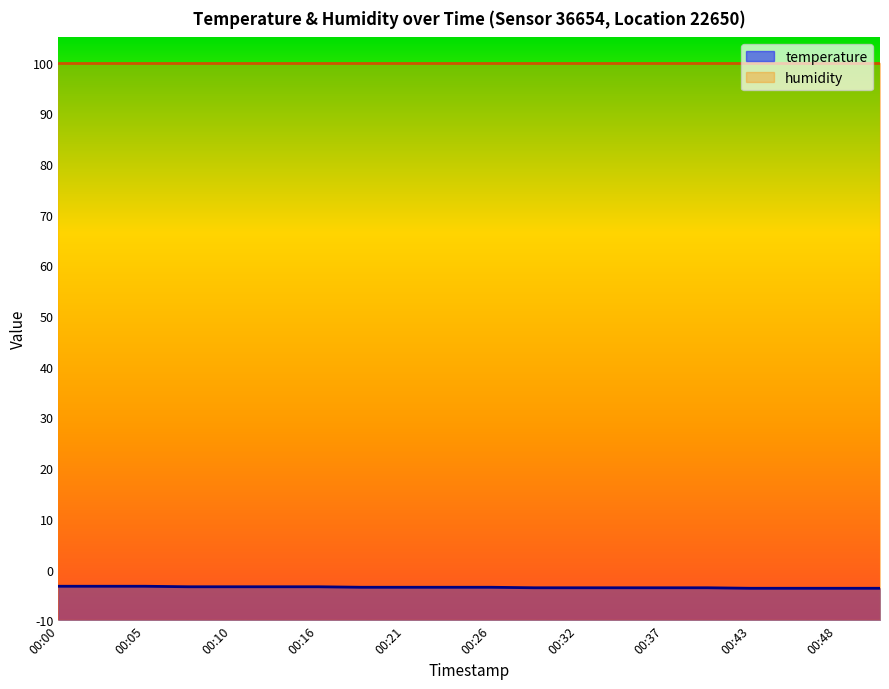

Reading left to right, what are all the values shown in this chart?

-3.3	-3.3	-3.3	-3.4	-3.4	-3.4	-3.4	-3.5	-3.5	-3.5	-3.5	-3.6	-3.6	-3.6	-3.6	-3.6	-3.7	-3.7	-3.7	-3.7